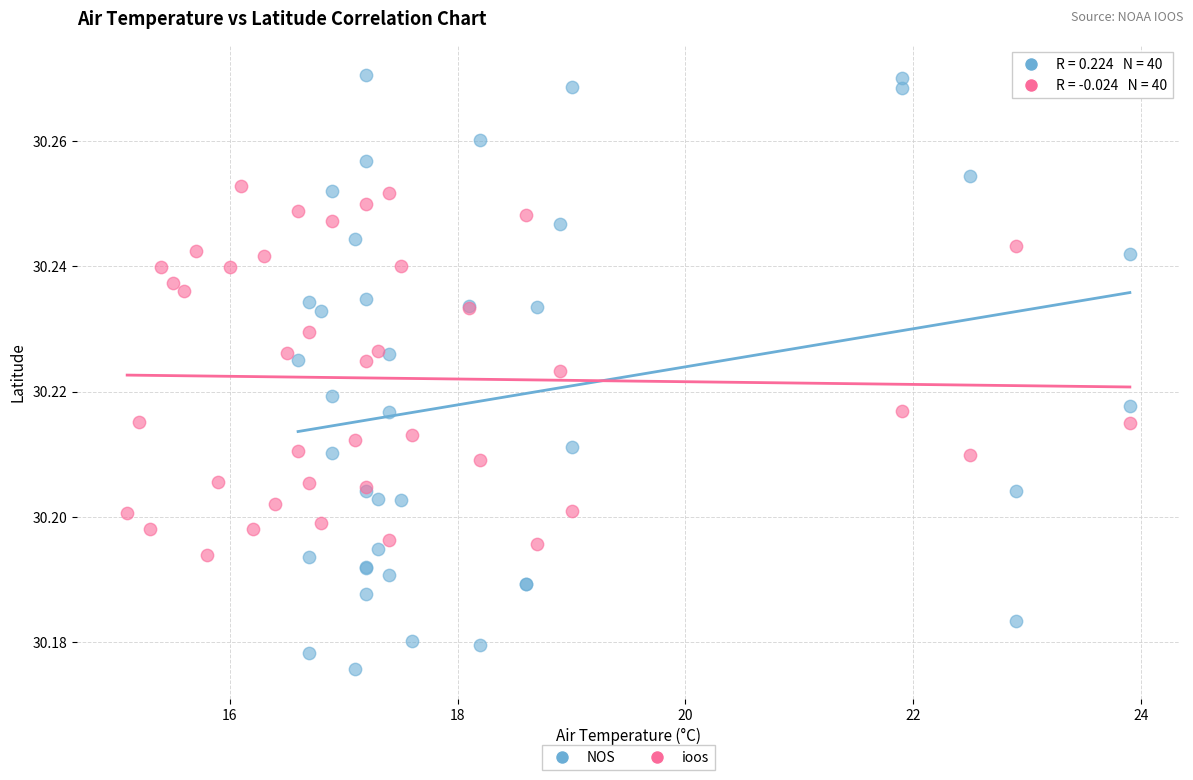

Which series contains the highest Y value?

NOS